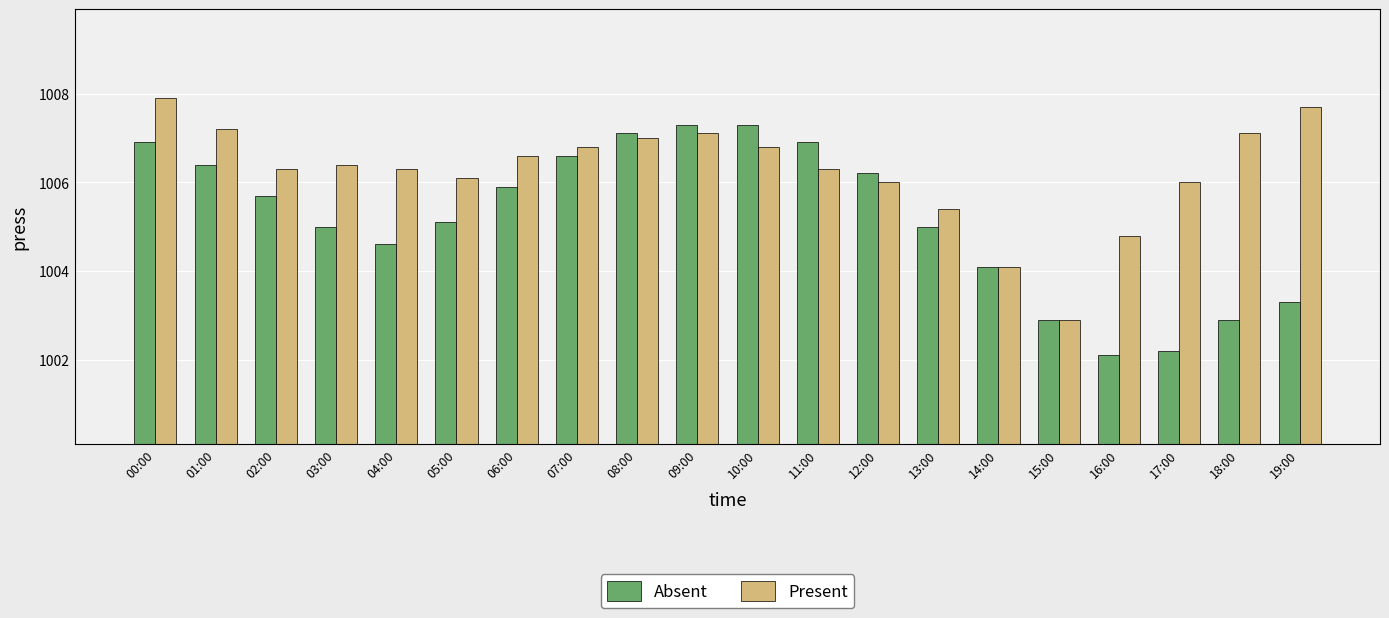

At which label does Present first exceed 1006?

00:00